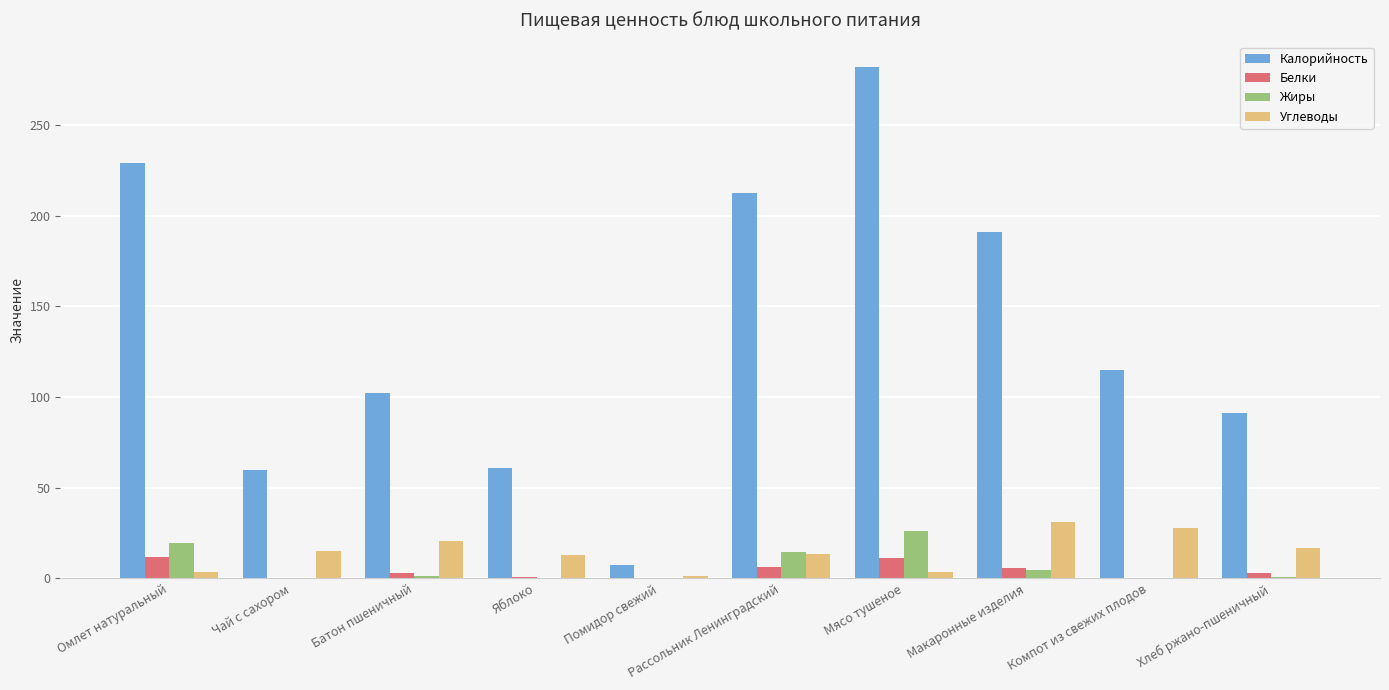

Between Омлет натуральный and Батон пшеничный, which series saw the biggest shift?

Калорийность